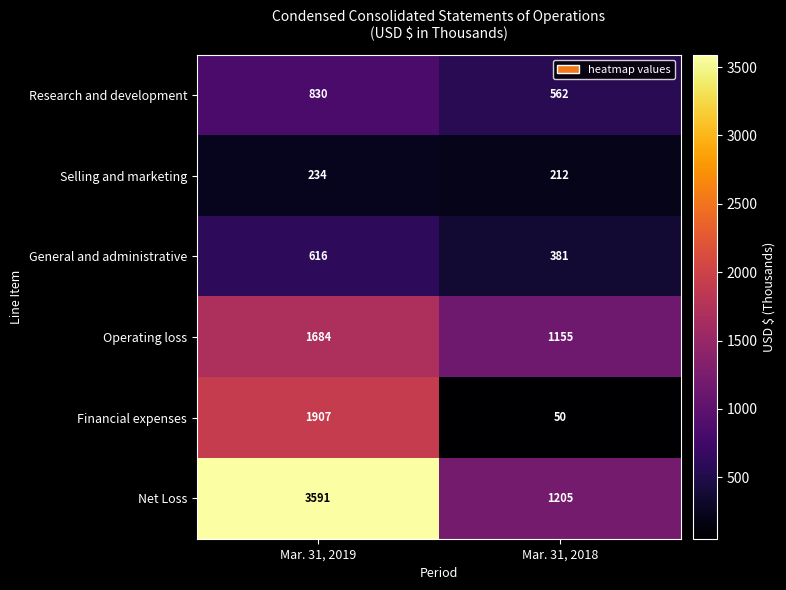

True or false: Financial expenses has a value of 50 at Mar. 31, 2018.

True